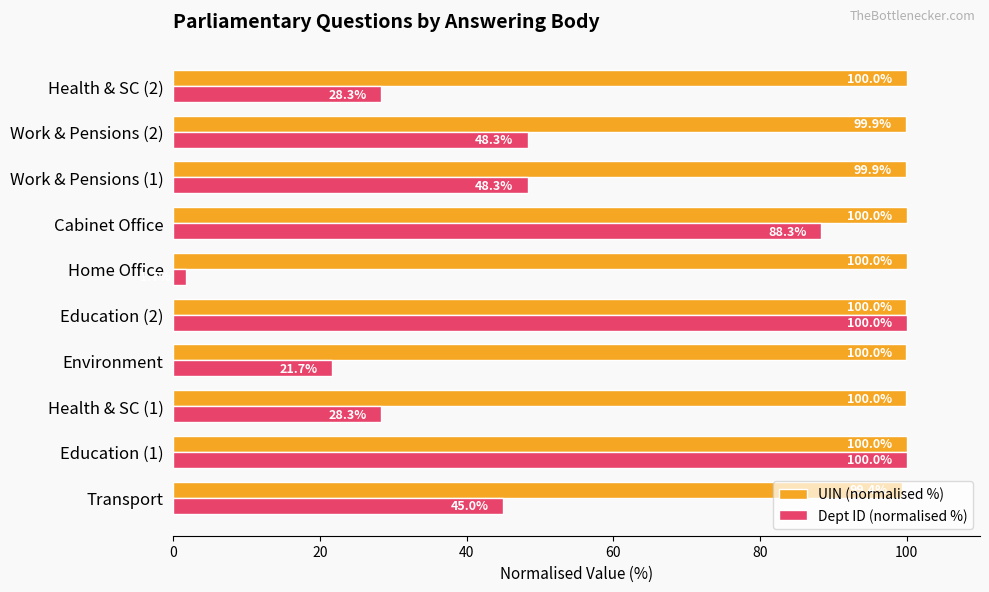

Which series changed the most between Transport and Cabinet Office?

Dept ID (normalised %)